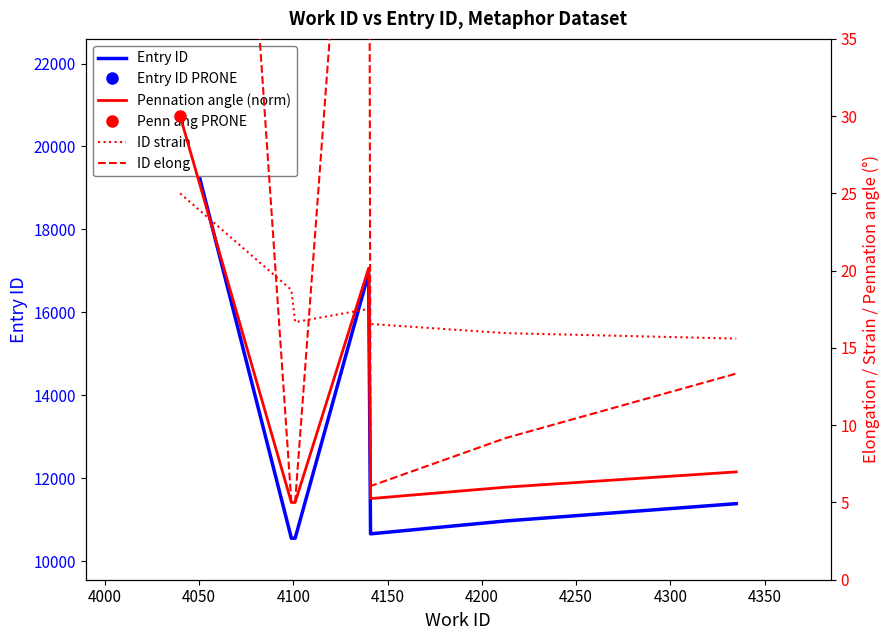

In Entry ID, how many points are lower than both neighbors (excluding endpoints)?

2